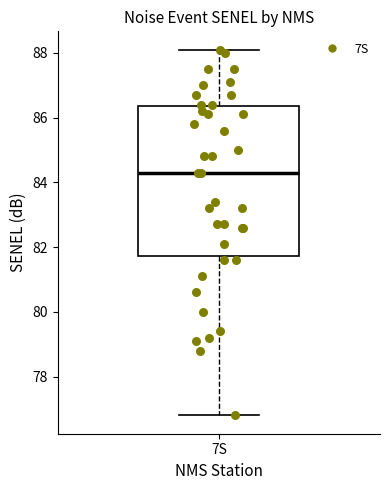

Transcribe this box plot: give where the median line is, the range the box spans, and where the two whiskers end, as read against the y-axis. The values are not printed on the chart, so give them approximately, as read against the axis.

median 84.4, box 81.8 to 86.4, whiskers 76.8 to 88.2